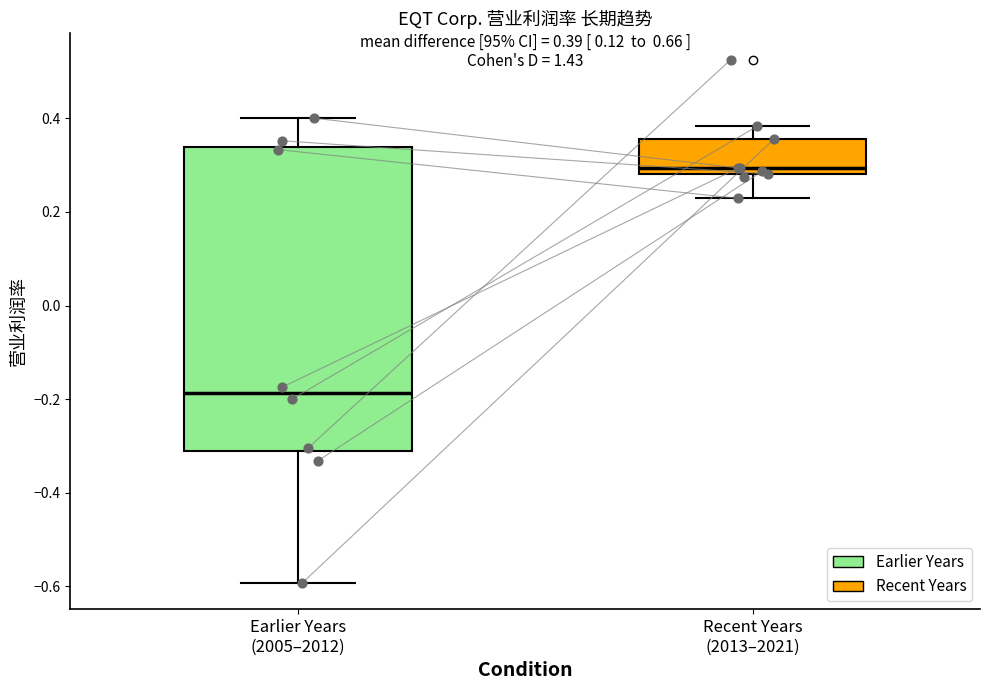

Comparing the boxes themselves (not the whiskers), which one is the tallest?

Earlier Years (2005–2012)